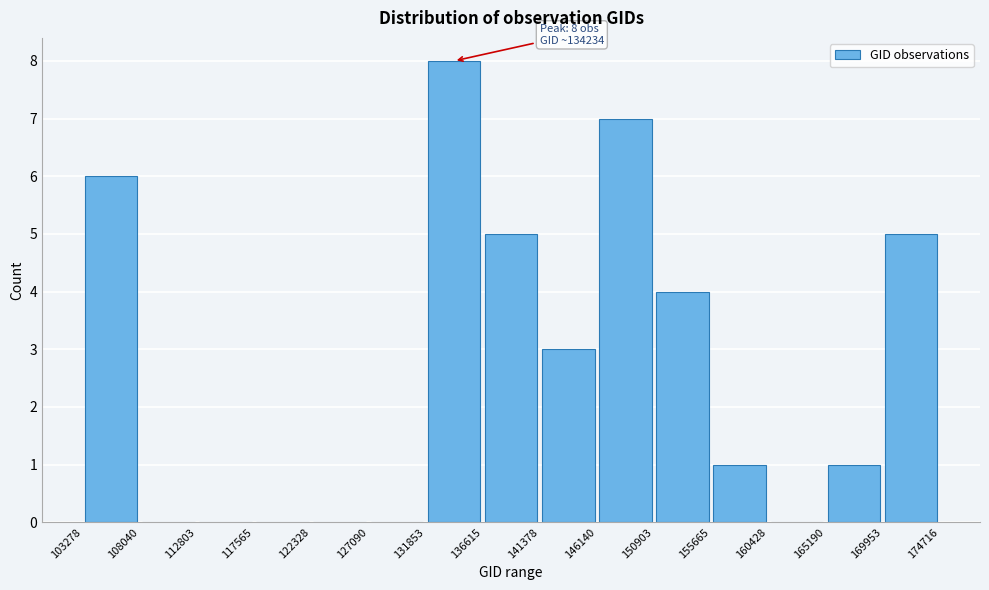

Over which range of the x-axis is the bar tallest?

131853 to 136615